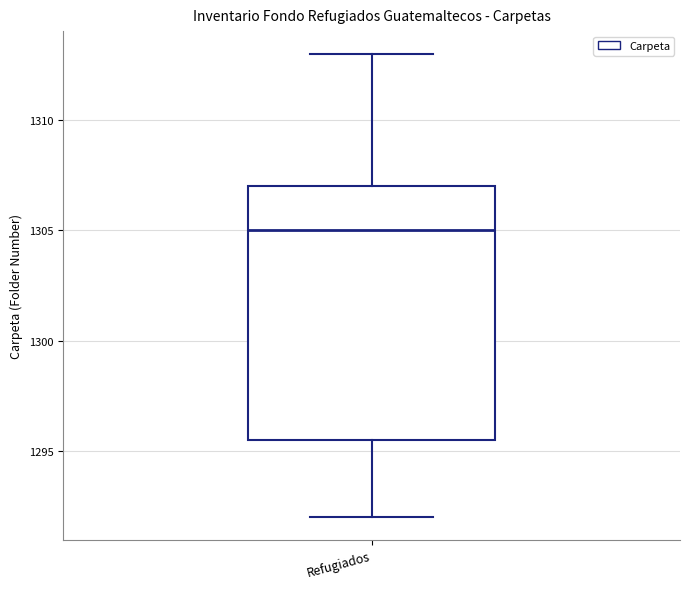

Transcribe this box plot: give where the median line is, the range the box spans, and where the two whiskers end, as read against the y-axis. The values are not printed on the chart, so give them approximately, as read against the axis.

median 1305.0, box 1295.5 to 1307.0, whiskers 1292.0 to 1313.0